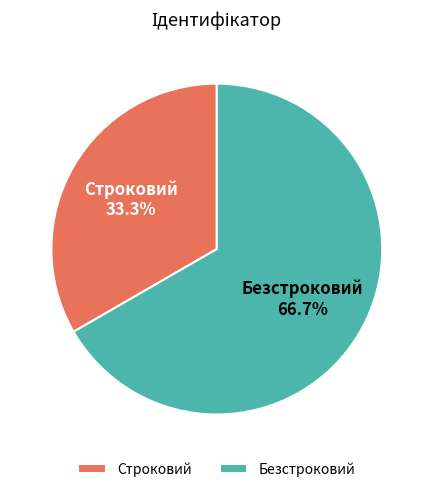

Which slice represents more than half of the pie?

Безстроковий